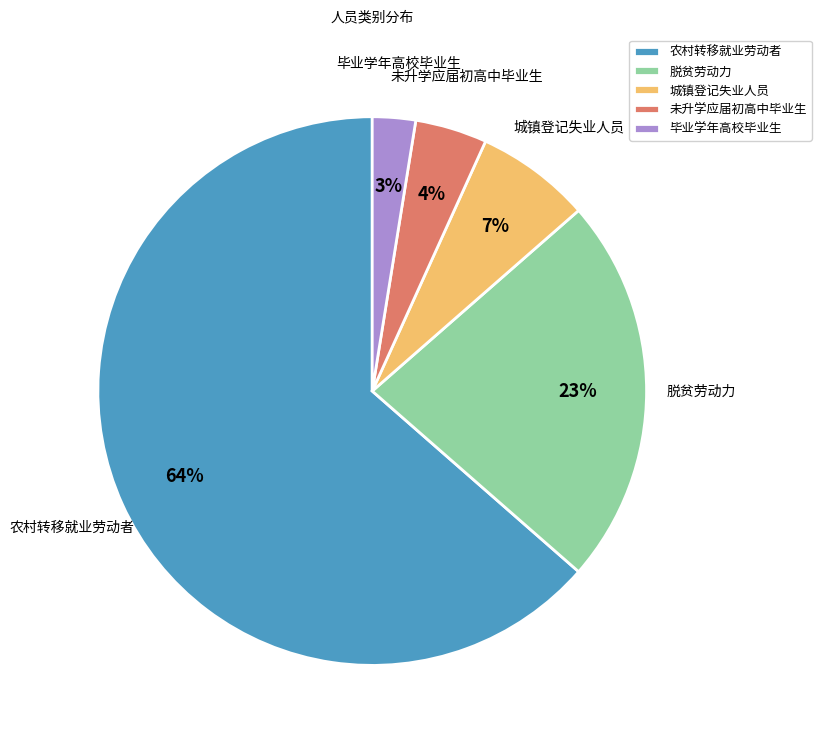

Between 未升学应届初高中毕业生 and 农村转移就业劳动者, which is larger?

农村转移就业劳动者